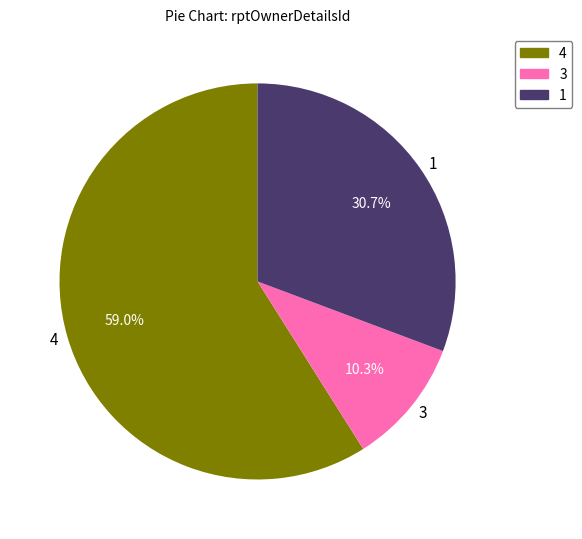

Rank the categories by value from highest to lowest.

4, 1, 3